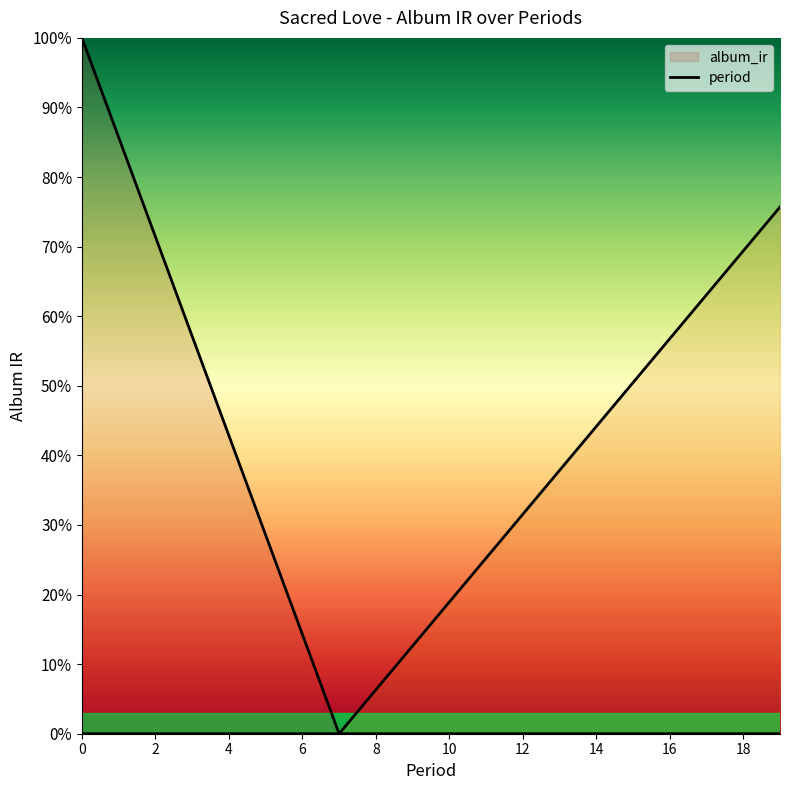

Between 10 and 6, which is larger?

6